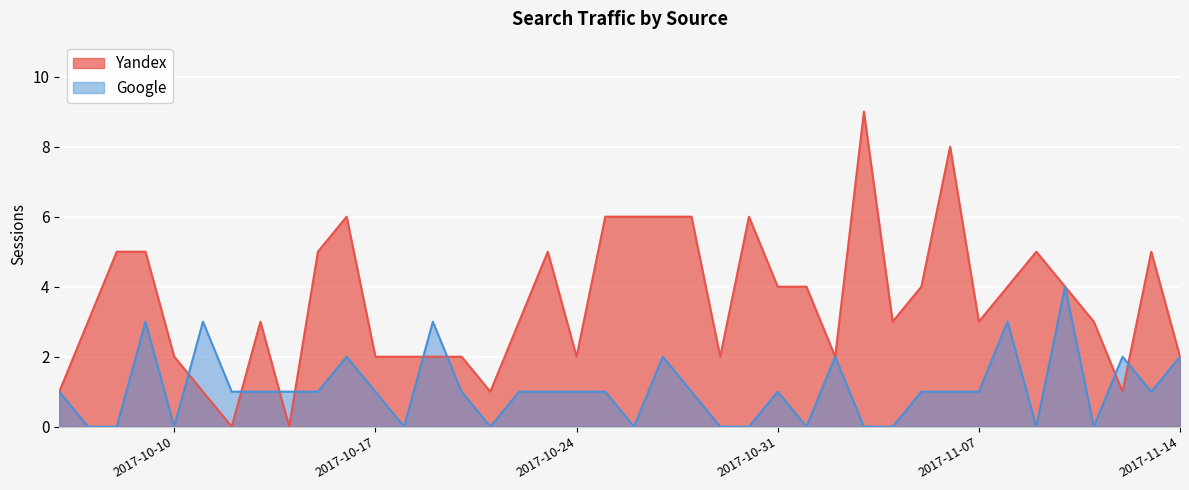

What is the highest value of the Google series?

4